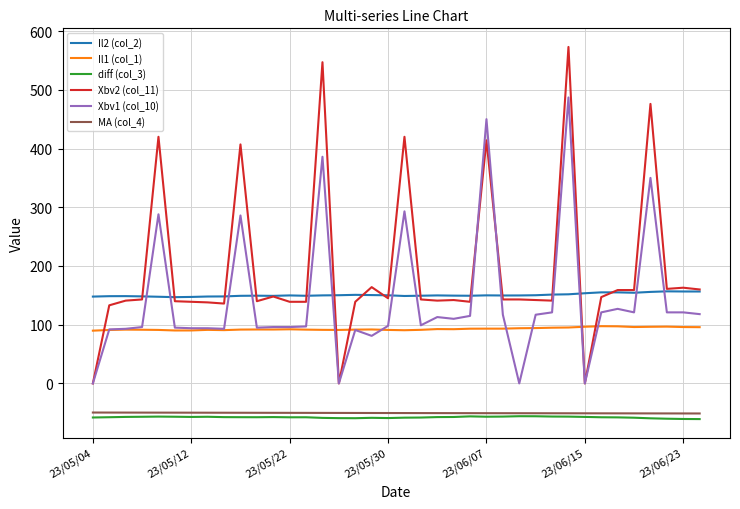

Which series has the largest range (max minus min)?

Xbv2 (col_11)